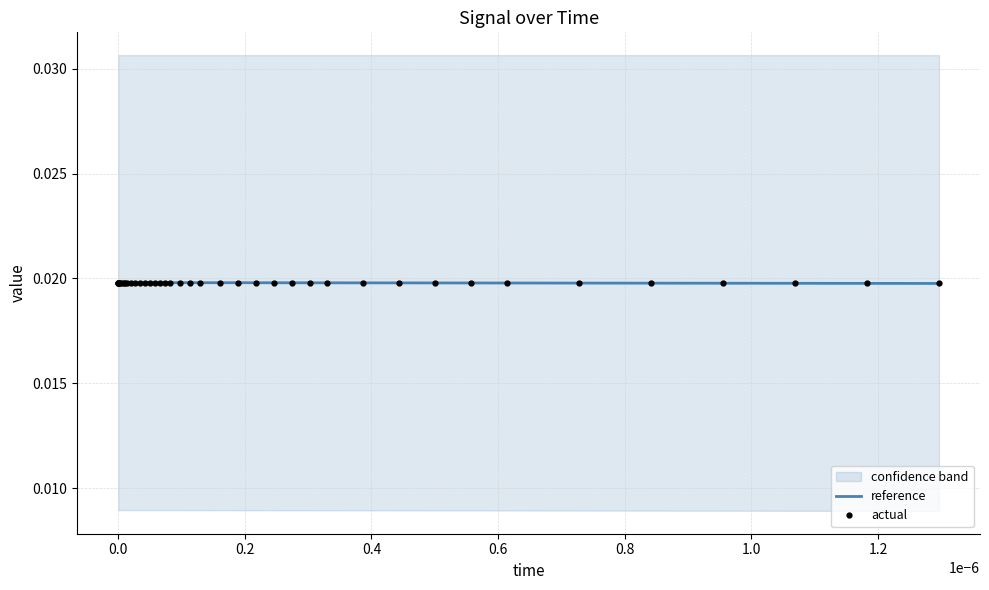

True or false: actual and reference cross at least once.

False